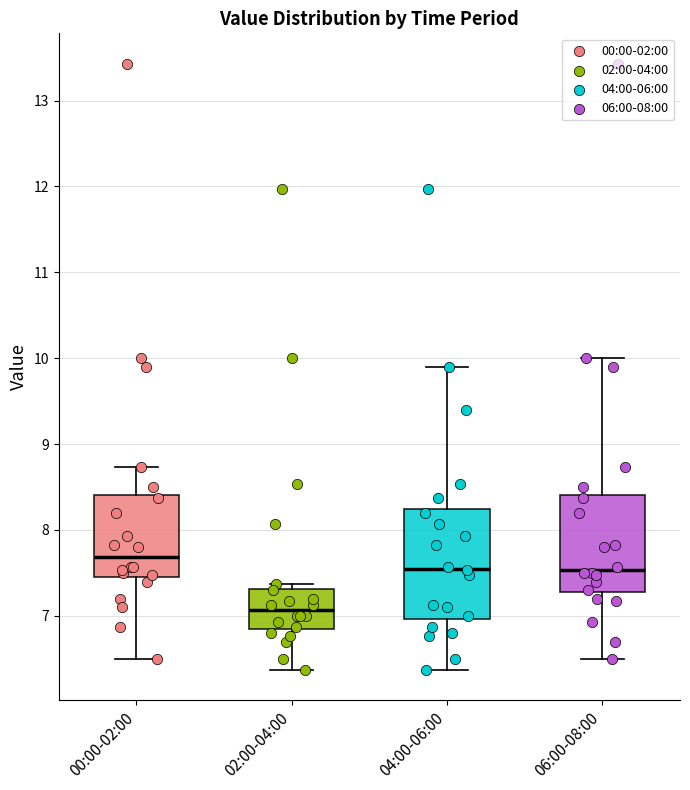

Reading left to right, read every box against the y-axis: the position of its median line, the range the box covers, and the ends of its whiskers. The values are not printed on the chart, so give them approximately, as read against the axis.

00:00-02:00: median 7.7, box 7.5 to 8.4, whiskers 6.5 to 8.7
02:00-04:00: median 7.1, box 6.9 to 7.3, whiskers 6.4 to 7.4
04:00-06:00: median 7.6, box 7.0 to 8.2, whiskers 6.4 to 9.9
06:00-08:00: median 7.5, box 7.3 to 8.4, whiskers 6.5 to 10.0